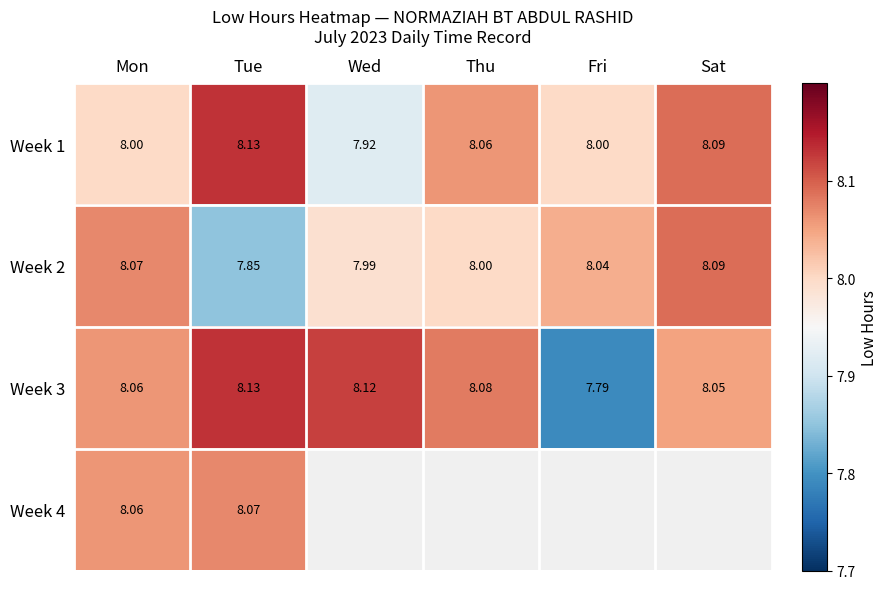

True or false: Week 2 has a value of 4.7 at Mon.

False